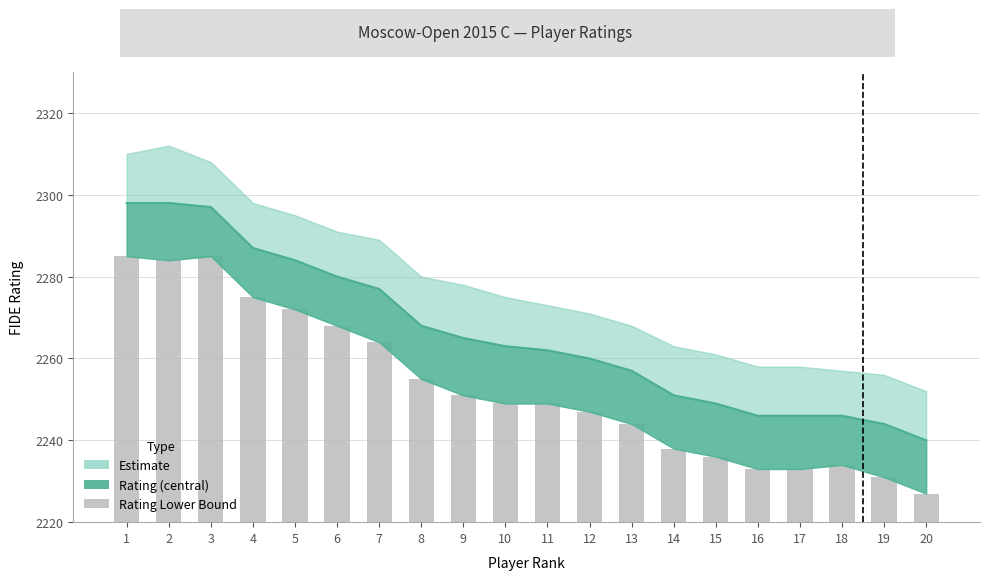

Reading right to left, what are all the values shown in this chart?

20=2227	19=2231	18=2234	17=2233	16=2233	15=2236	14=2238	13=2244	12=2247	11=2249	10=2249	9=2251	8=2255	7=2264	6=2268	5=2272	4=2275	3=2285	2=2284	1=2285